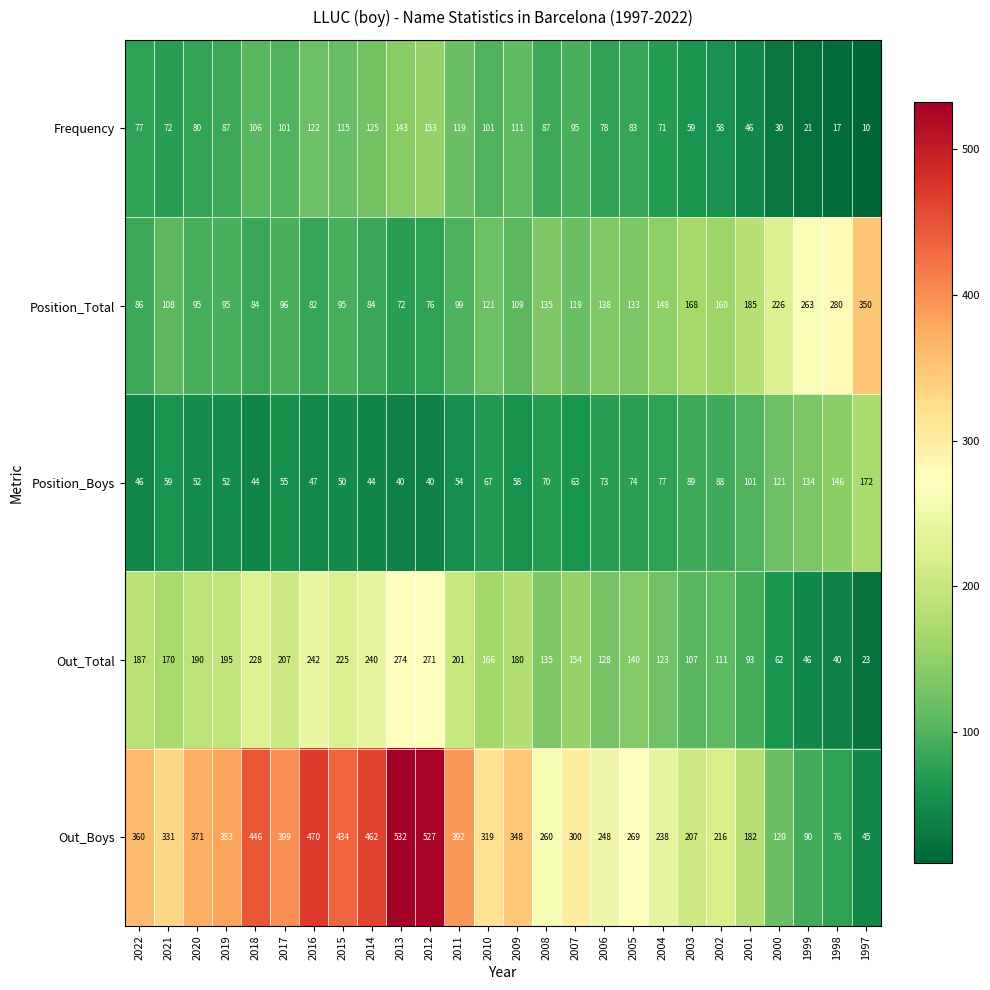

At which label is Position_Total closest to 211?

2000